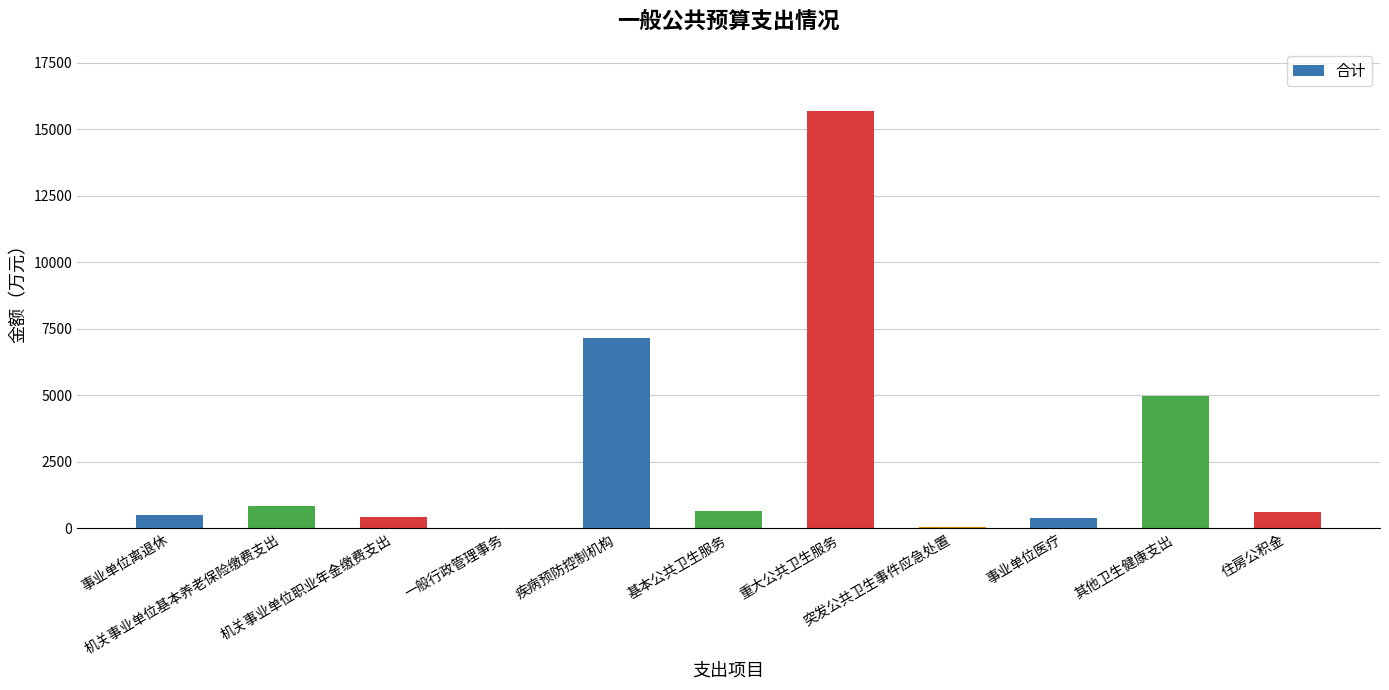

How many data points are above 635?

6